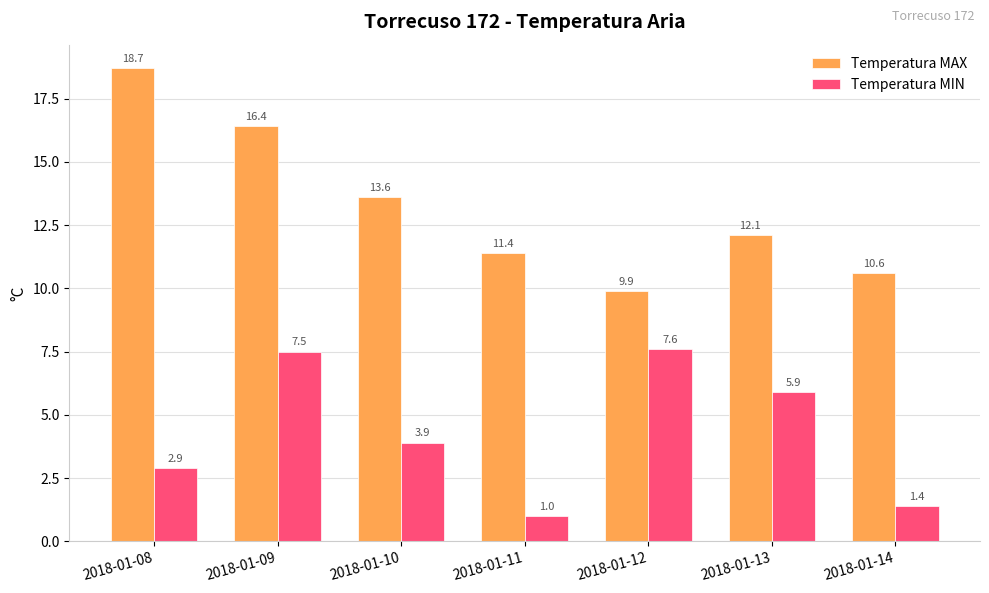

List the series in order of their peak value, highest first.

Temperatura MAX, Temperatura MIN